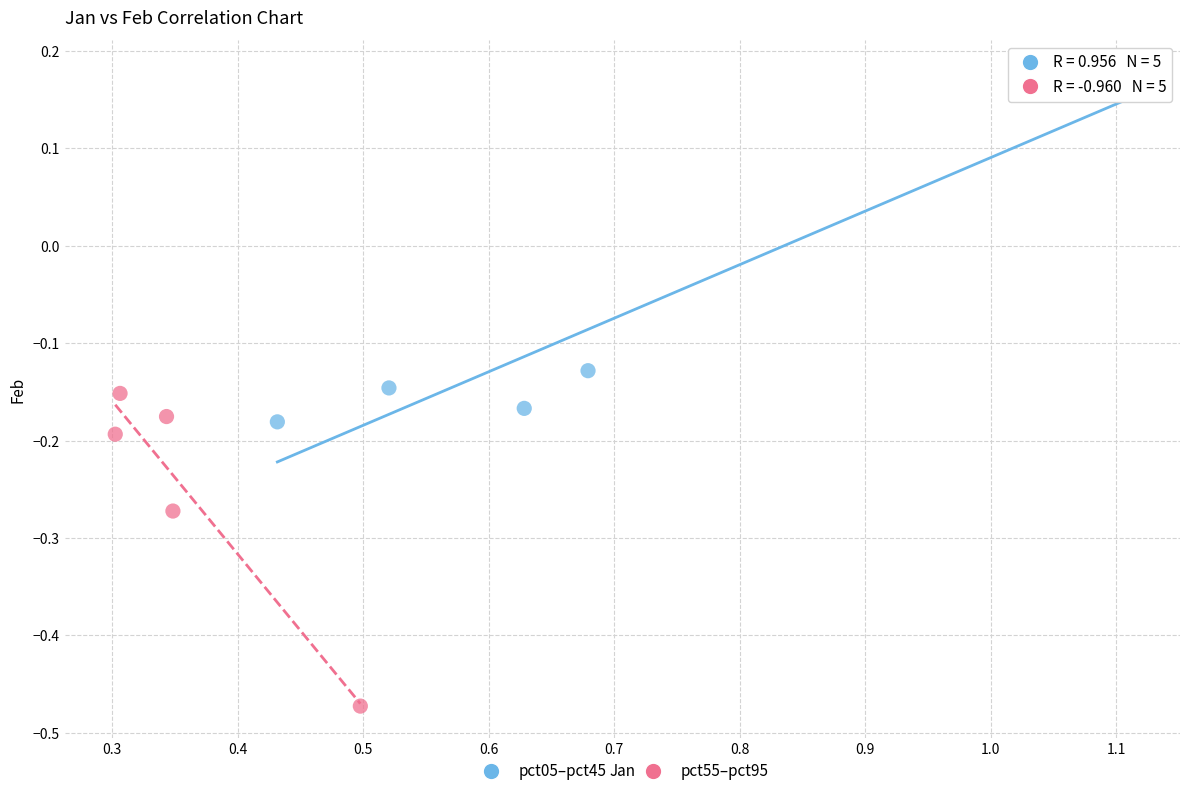

Which series has the widest spread of Y values?

pct05–pct45